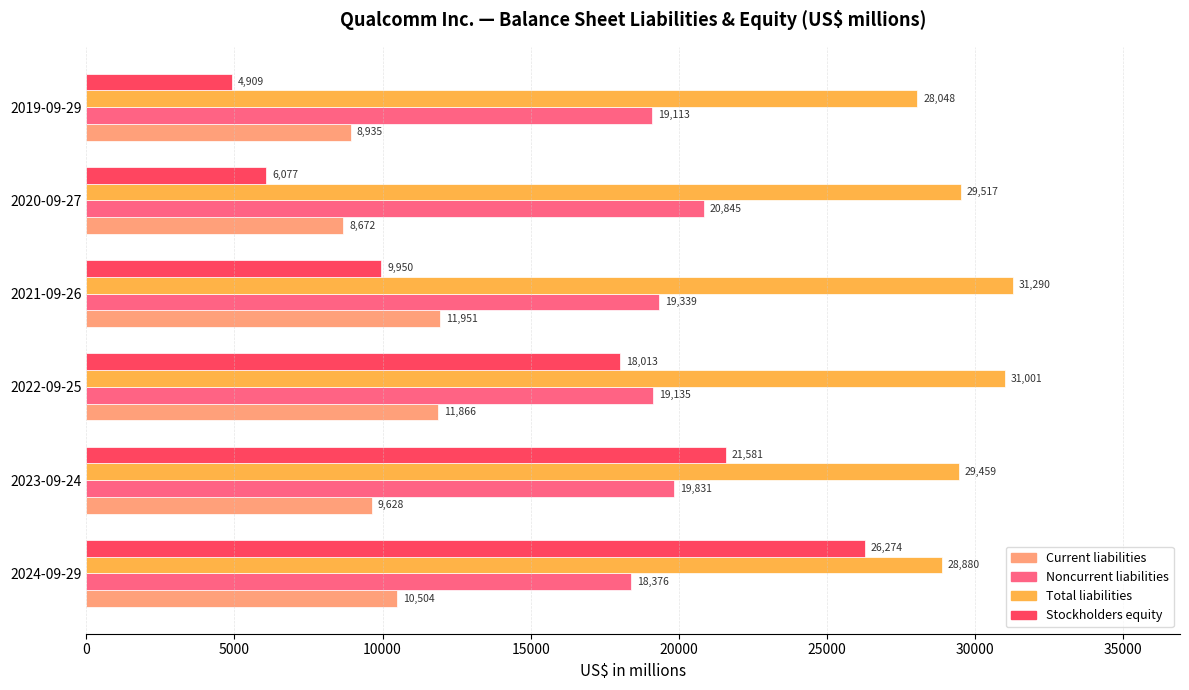

Count the number of categories in the chart.

6